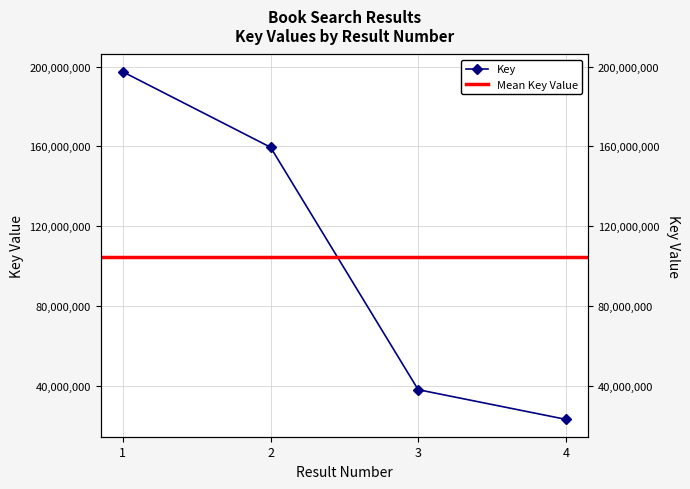

Is it true that the value at 4 is 14024288?

False